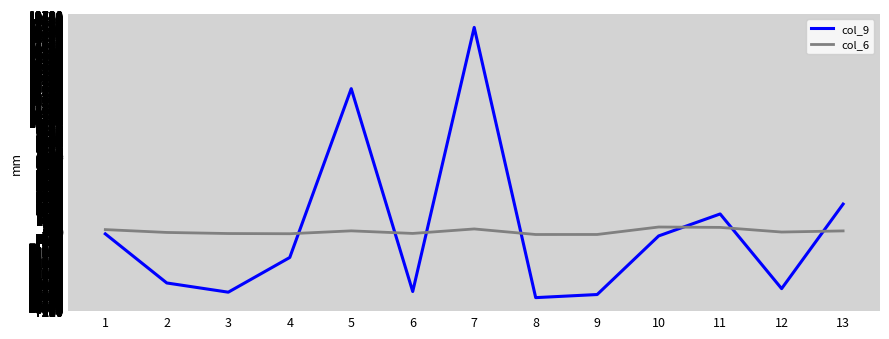

At which category does col_9 reach its first local peak?

5